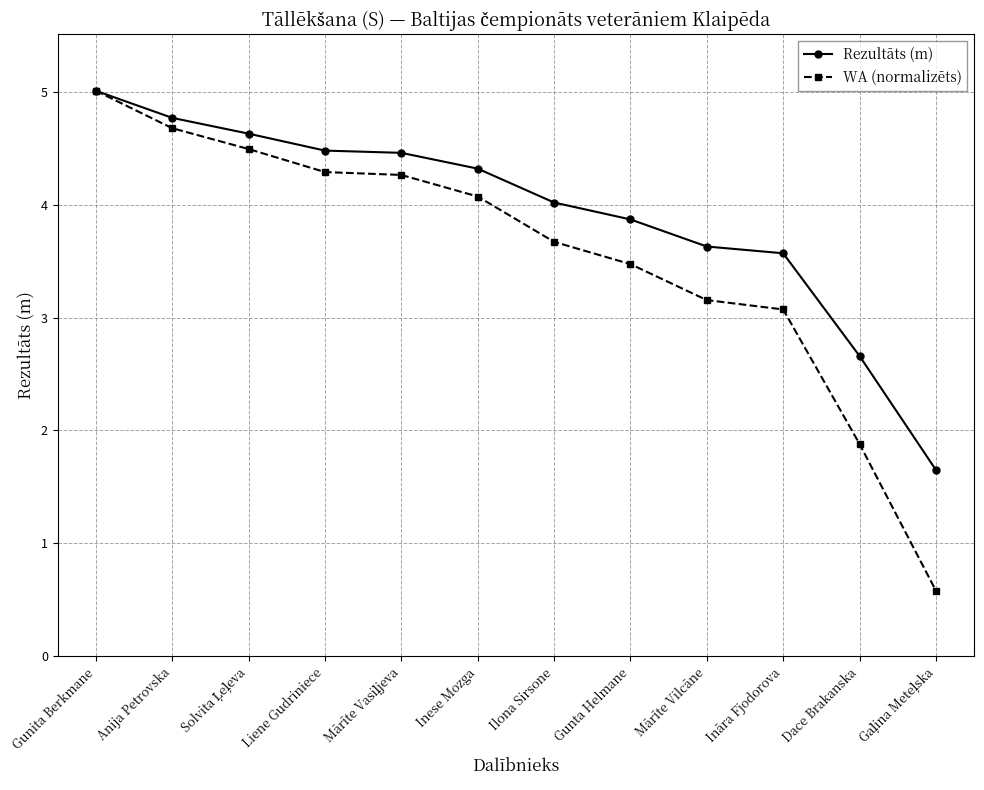

How many values in the WA (normalizēts) series are below 4?

6